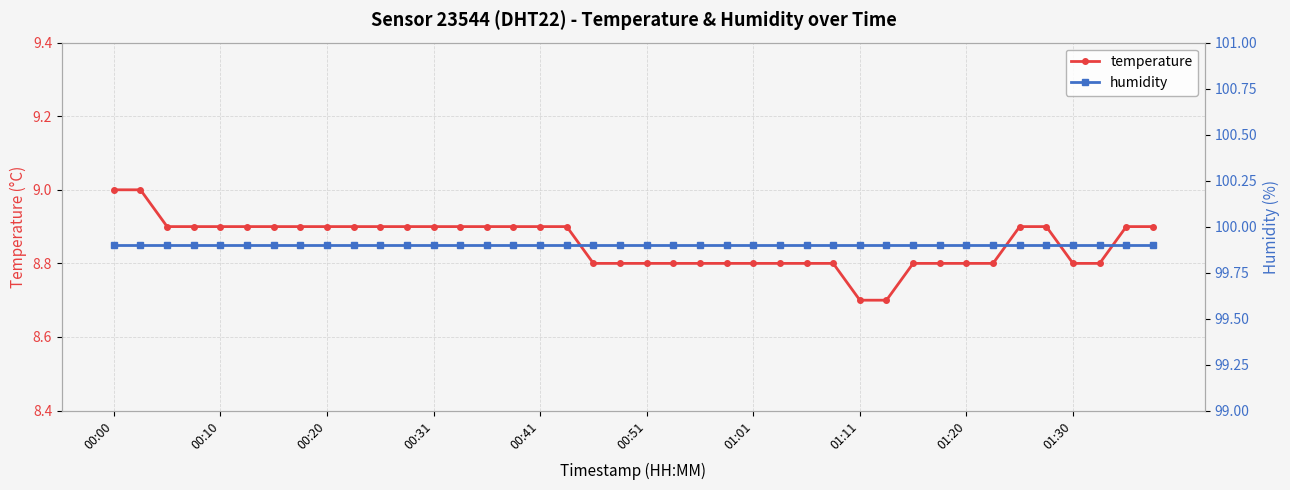

What value does the humidity series have at 39?

99.9